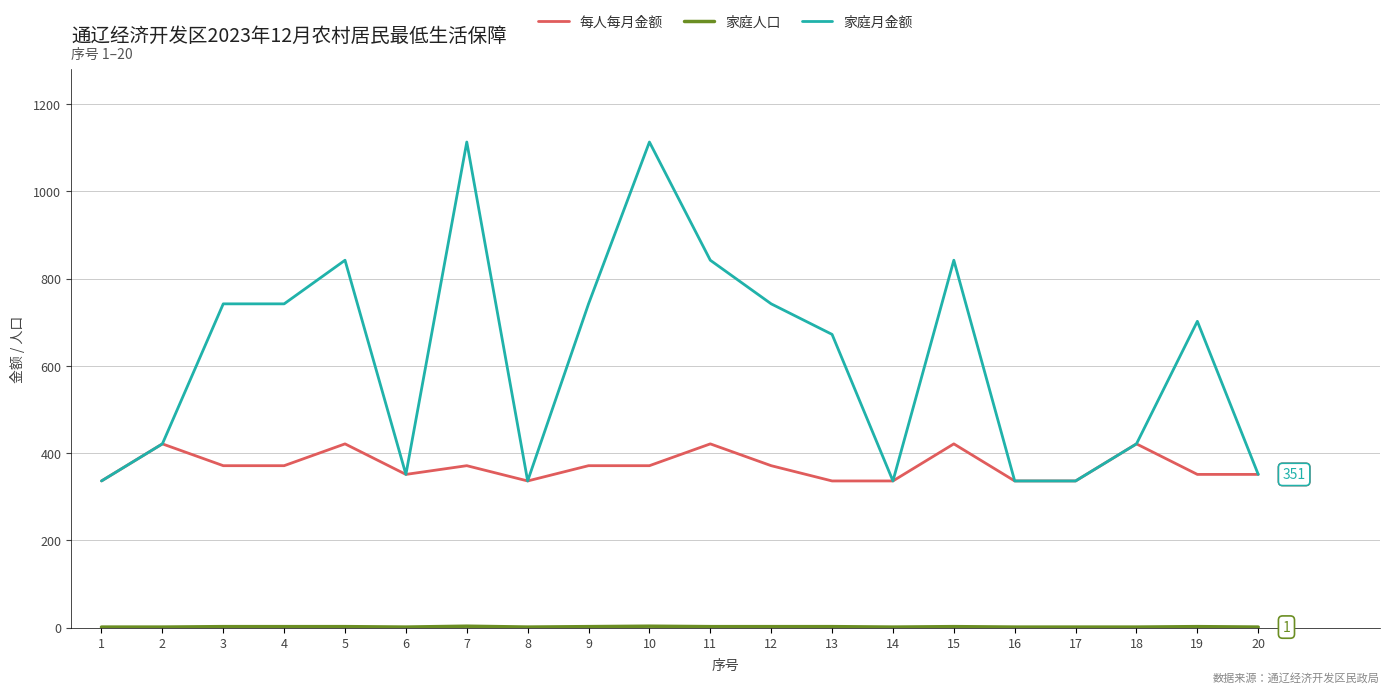

What is the greatest value displayed?

1113